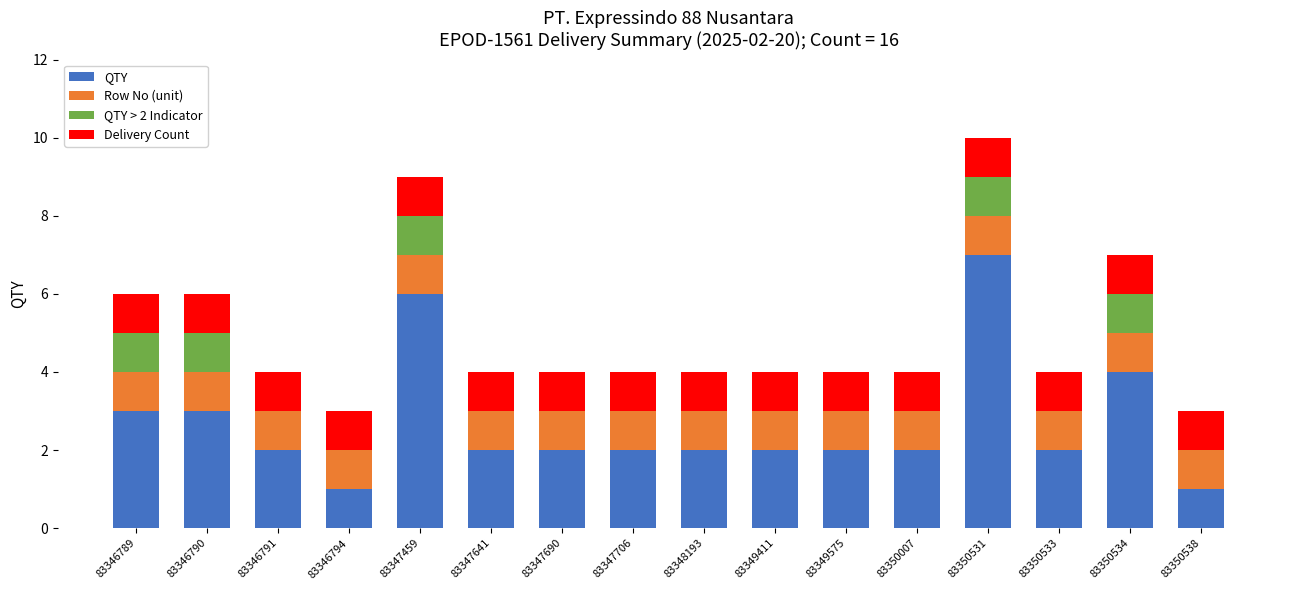

What is the approximate value of QTY at 83346790?

3